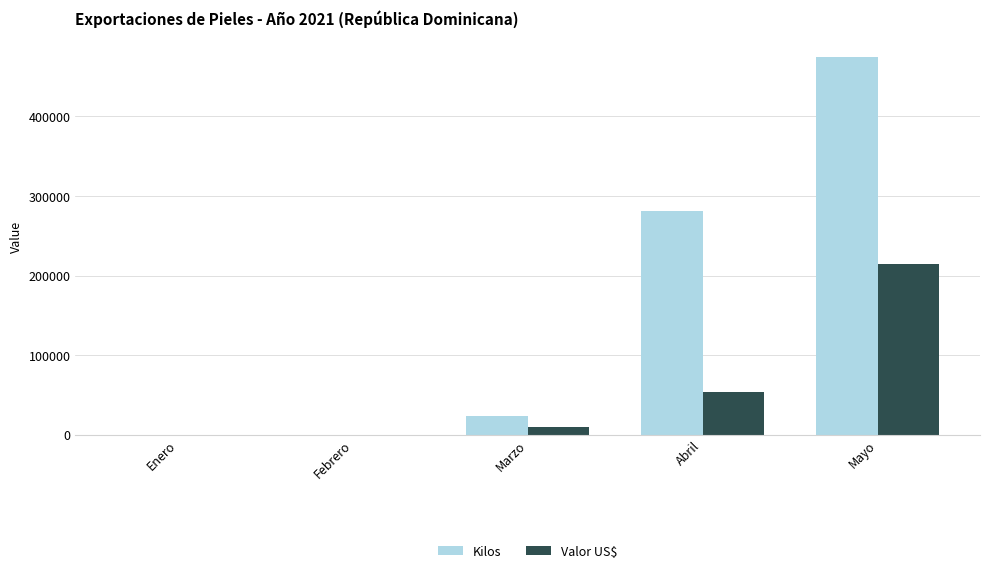

Reading left to right, extract all data points from this chart.

Kilos: 0.0	0.0	22952.0	281337.1	474955.8
Valor US$: 0.0	0.0	10100.0	53449.0	214586.2